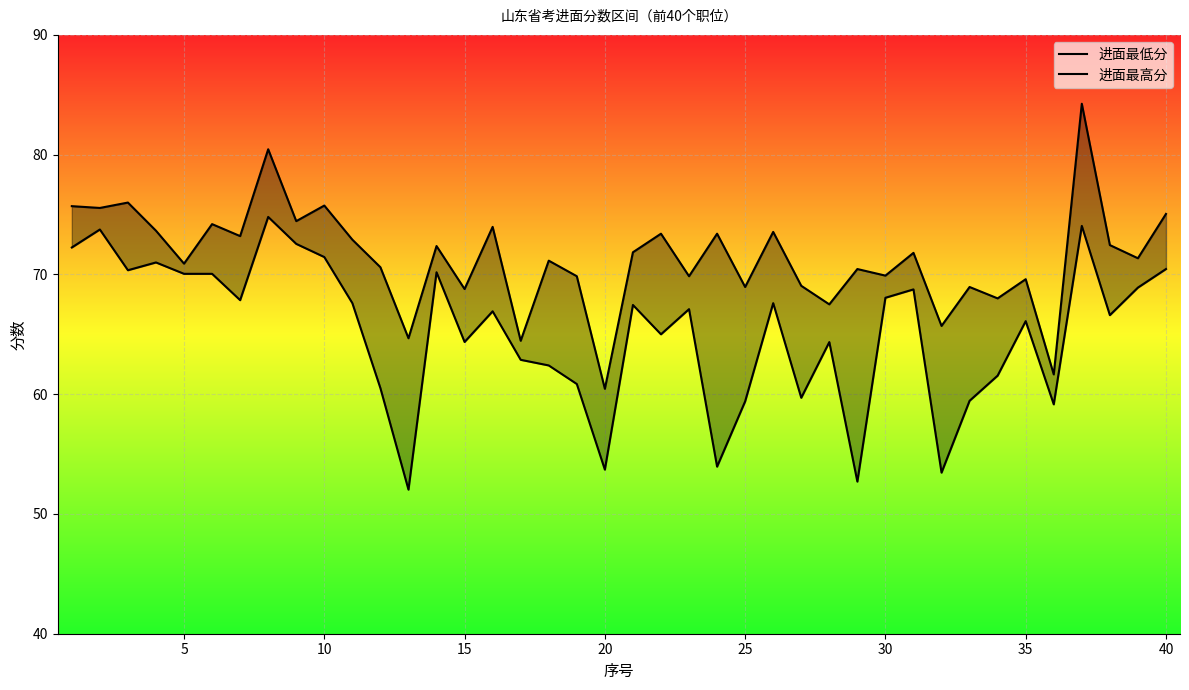

Count the number of data series in this chart.

2